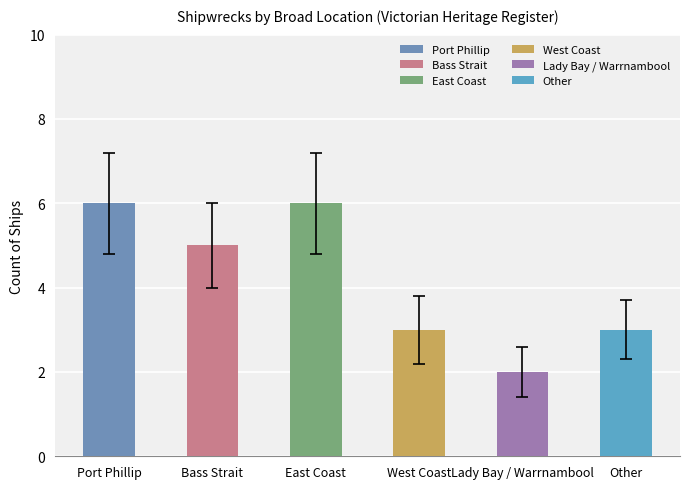

Reading left to right, extract all data points from this chart.

Port Phillip=6	Bass Strait=5	East Coast=6	West Coast=3	Lady Bay / Warrnambool=2	Other=3